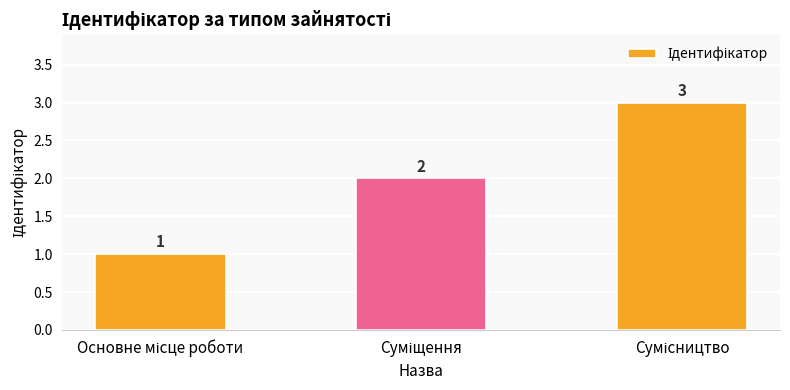

How many series are shown in this chart?

1